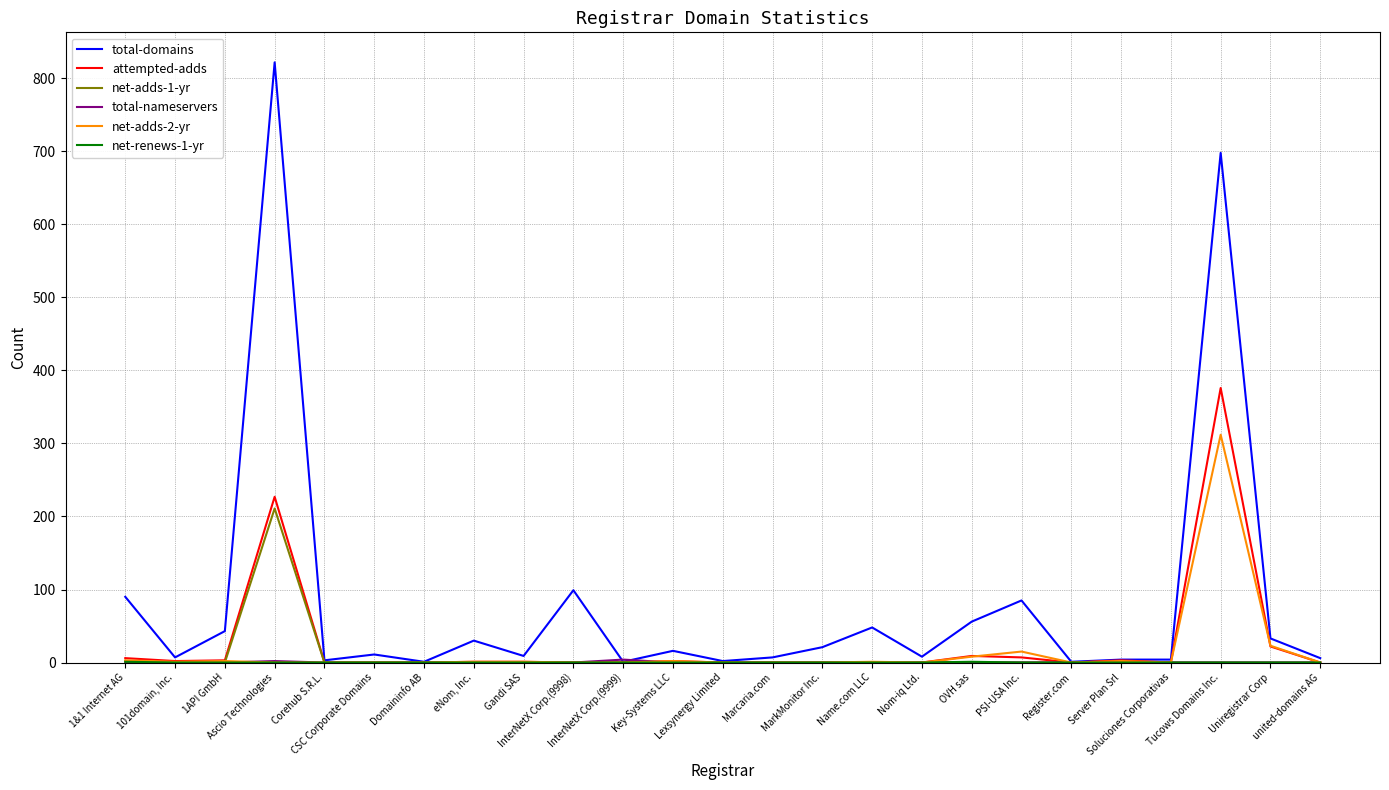

What is the difference between the total-domains values at Server Plan Srl and Name.com LLC?

44